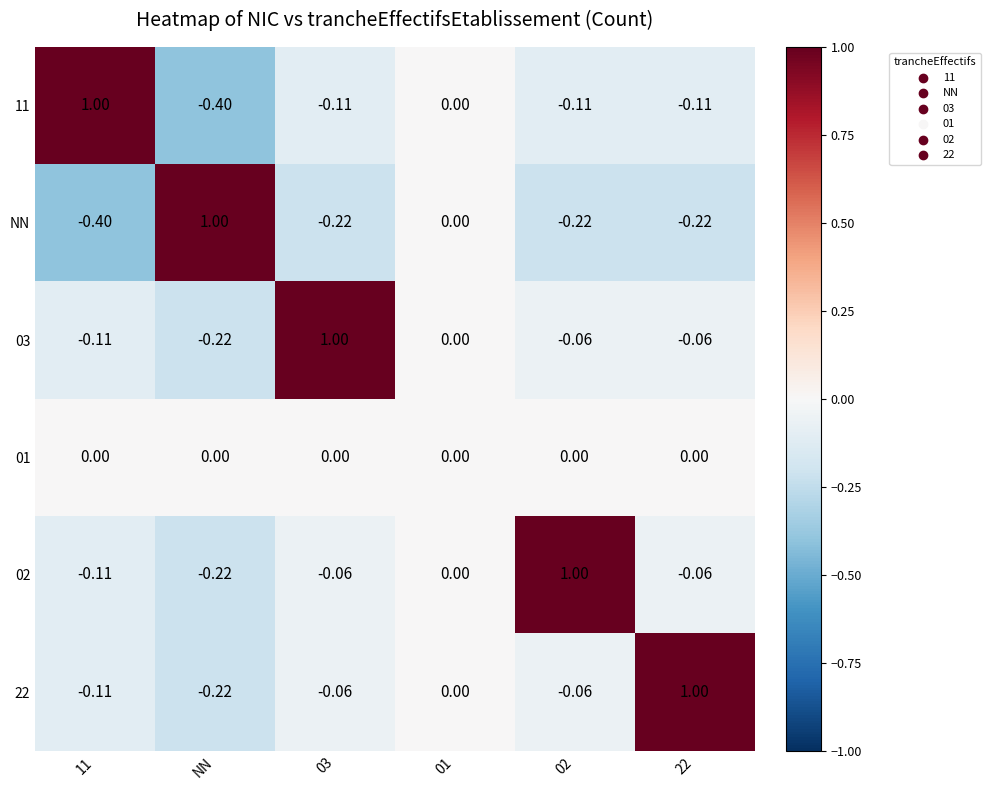

At which label does 11 reach its minimum?

NN